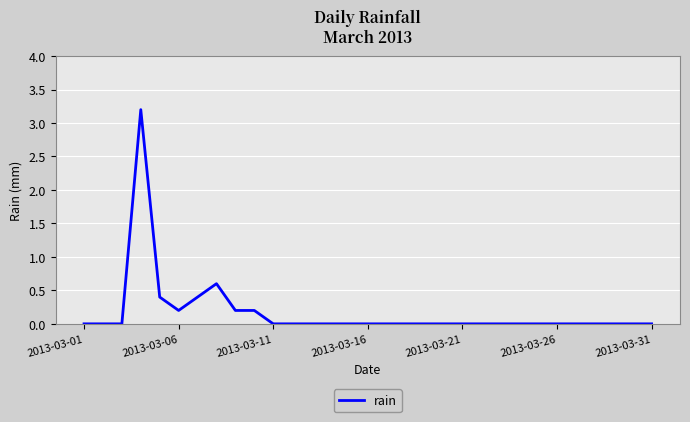

Does the chart have visible grid lines?

Yes